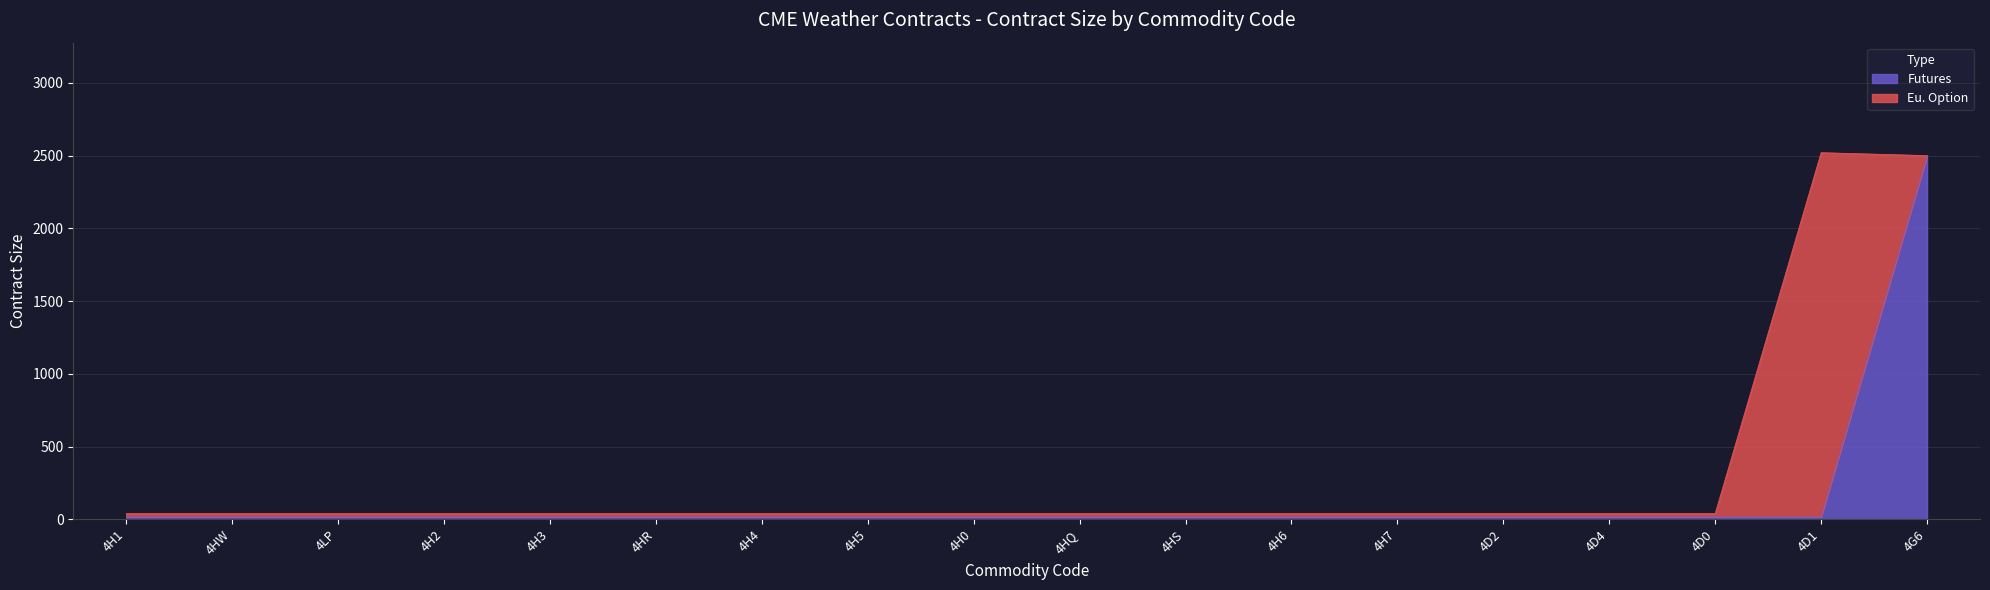

At which label is the value closest to 1260?

4H1